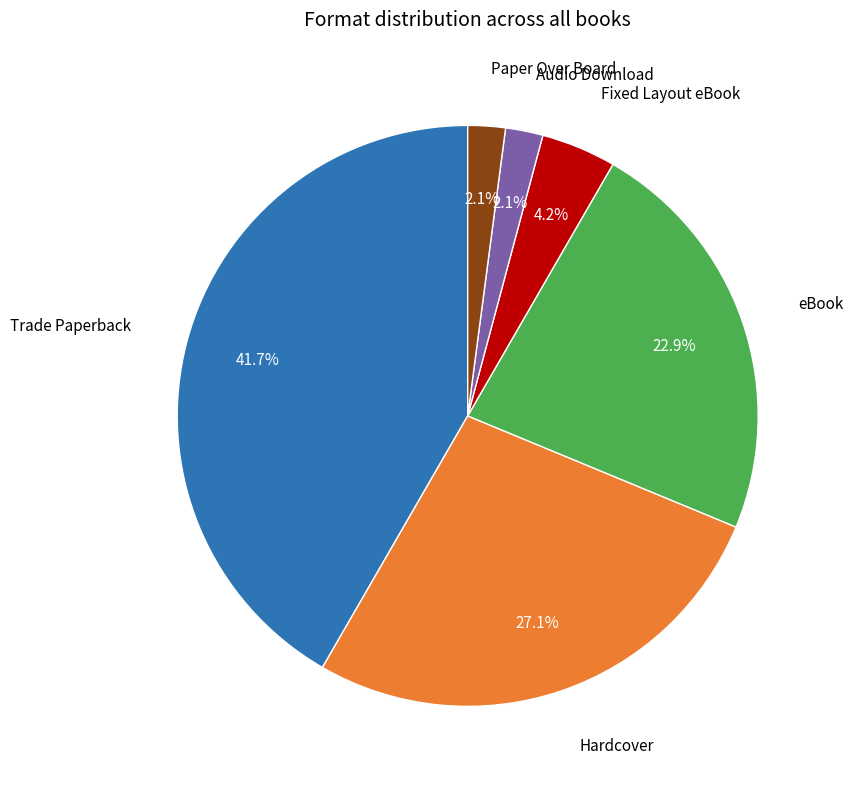

Is there a majority slice in this chart?

No